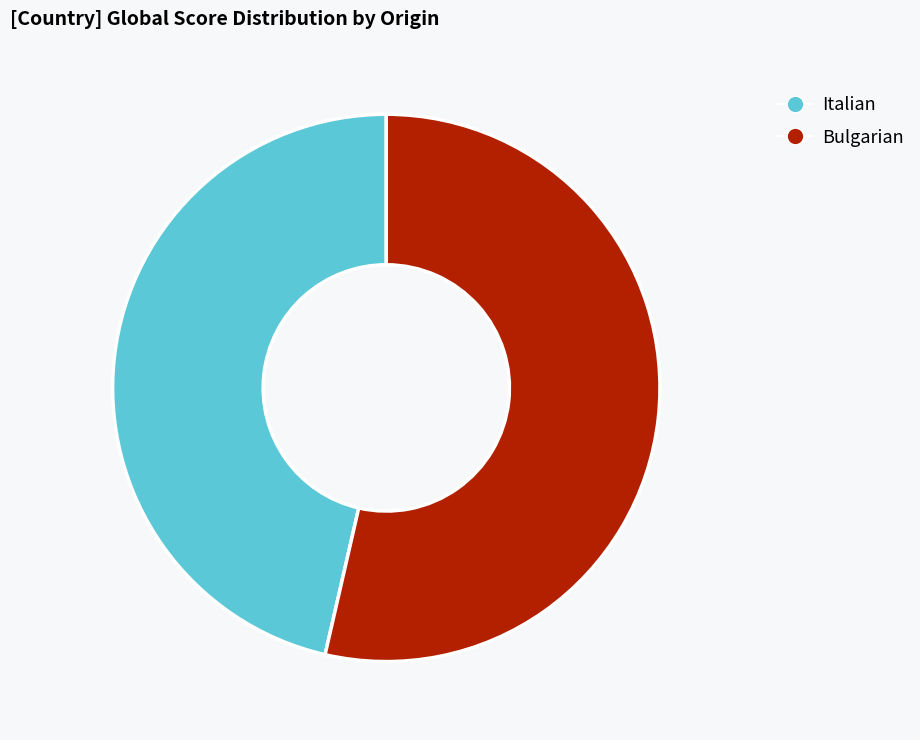

Which slice is the largest?

Bulgarian